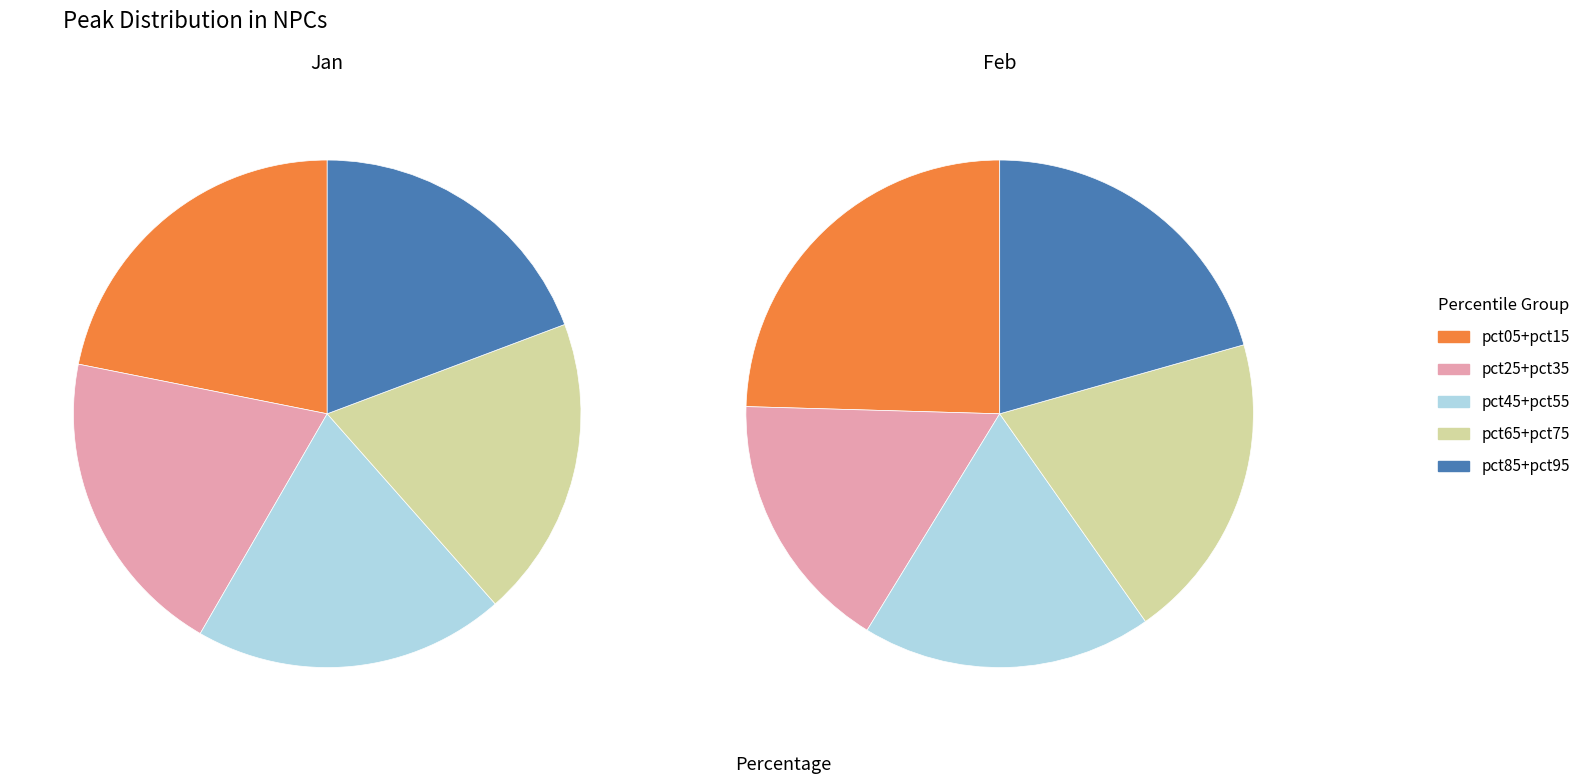

How many segments does this pie chart have?

10